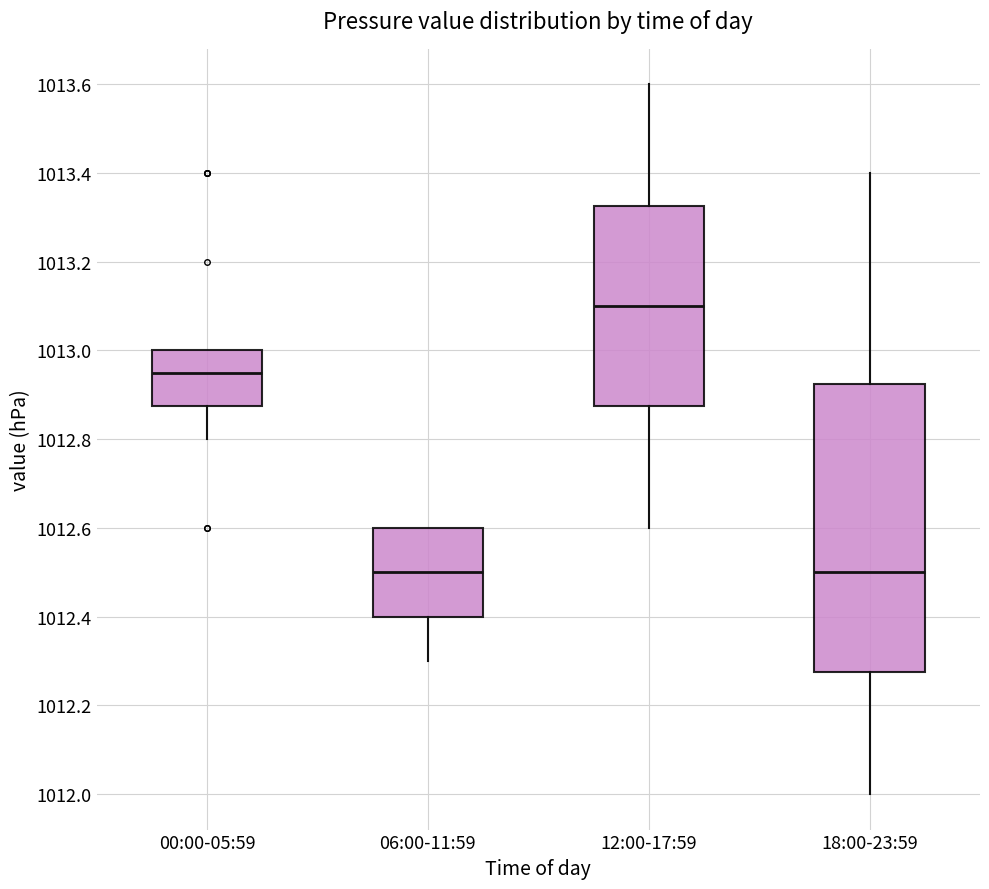

Which box's median line is the highest?

12:00-17:59